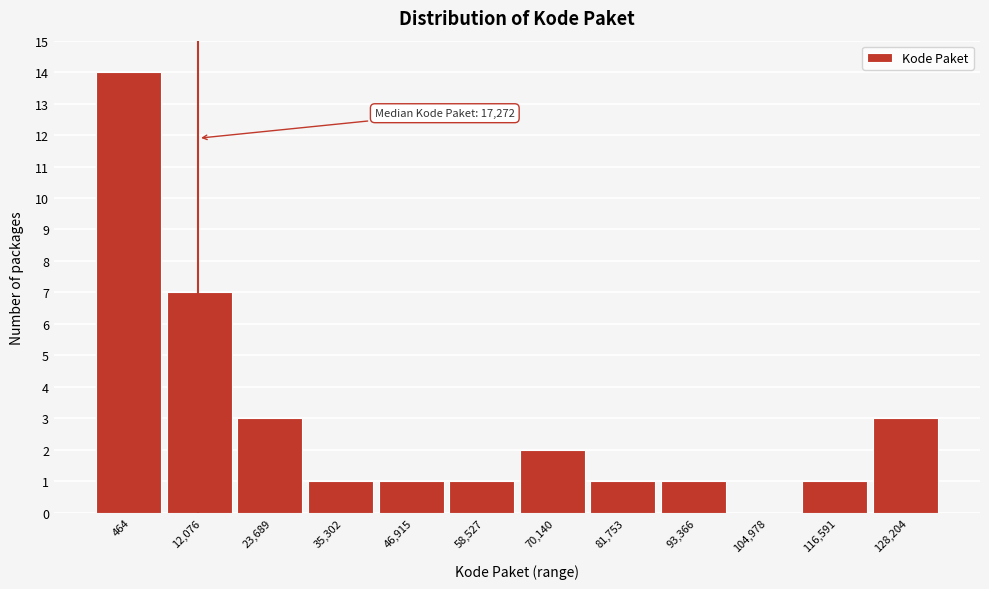

Reading left to right, transcribe all the data shown in this chart.

464=14	12,076=7	23,689=3	35,302=1	46,915=1	58,527=1	70,140=2	81,753=1	93,366=1	104,978=0	116,591=1	128,204=3